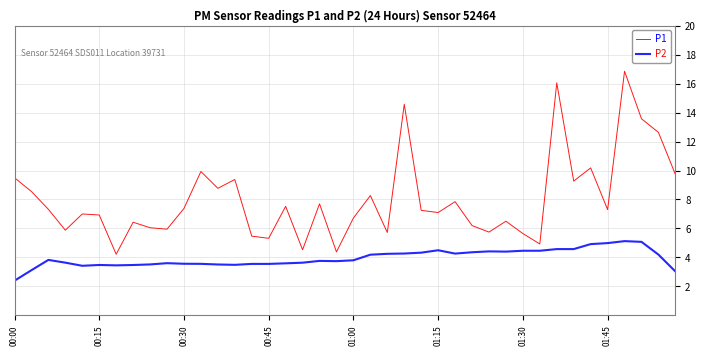

How many lines are shown in the chart?

2